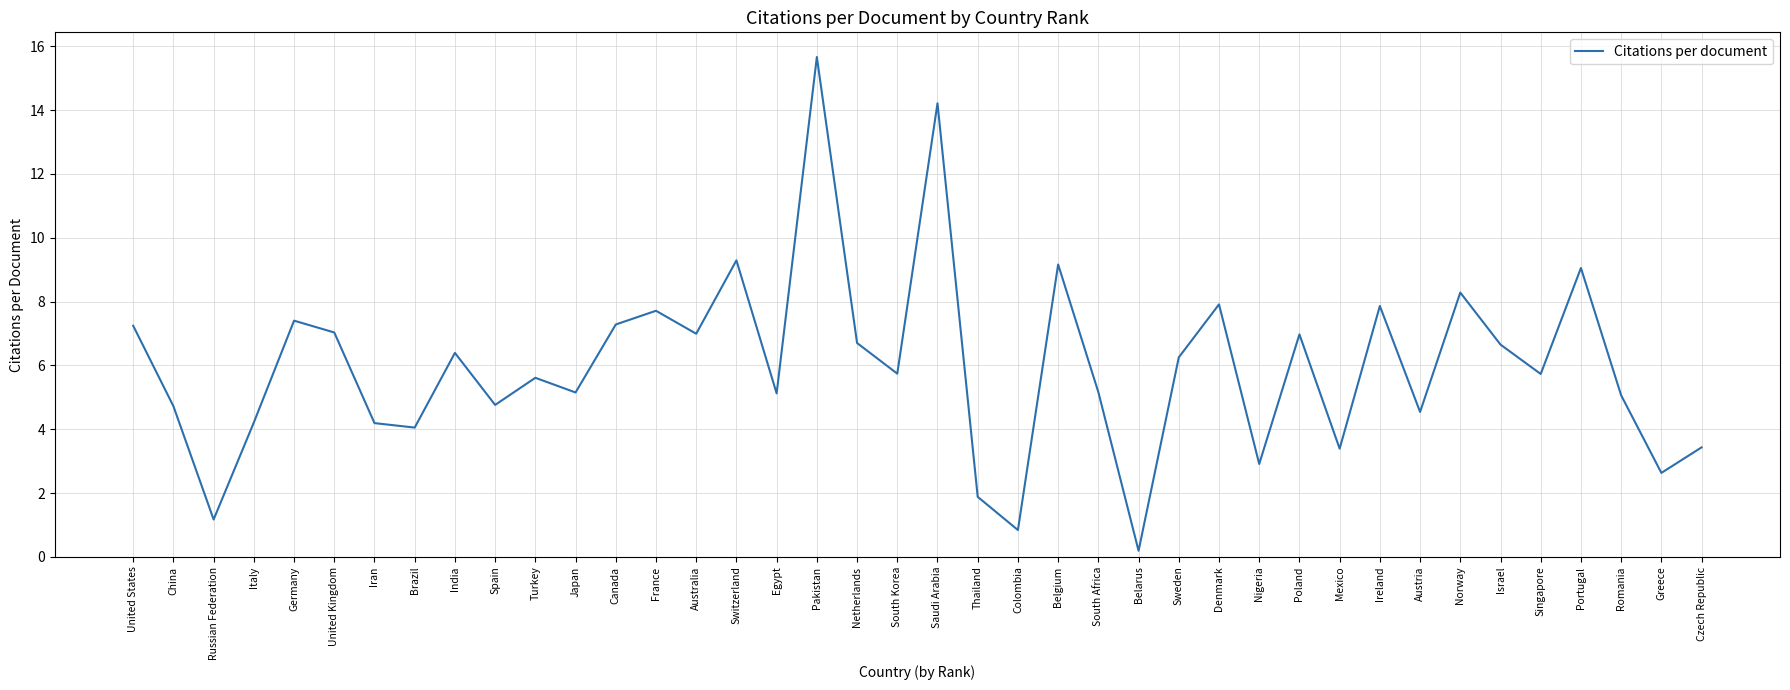

How many lines are shown in the chart?

1